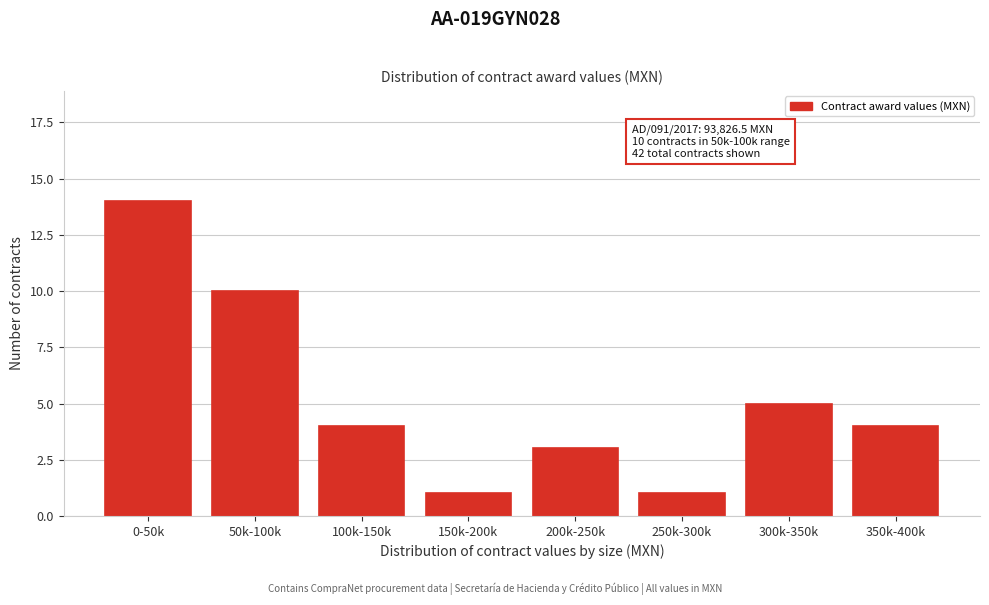

Reading right to left, extract all data points from this chart.

350k-400k=4	300k-350k=5	250k-300k=1	200k-250k=3	150k-200k=1	100k-150k=4	50k-100k=10	0-50k=14